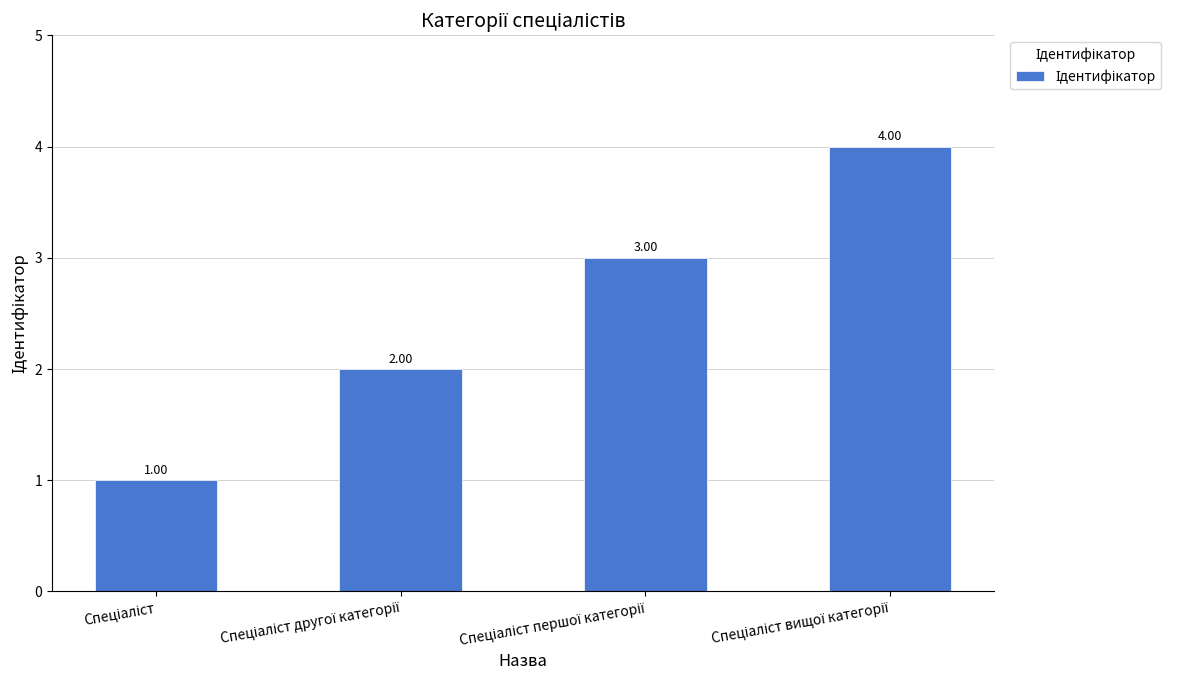

What is the difference between the maximum and minimum values?

3